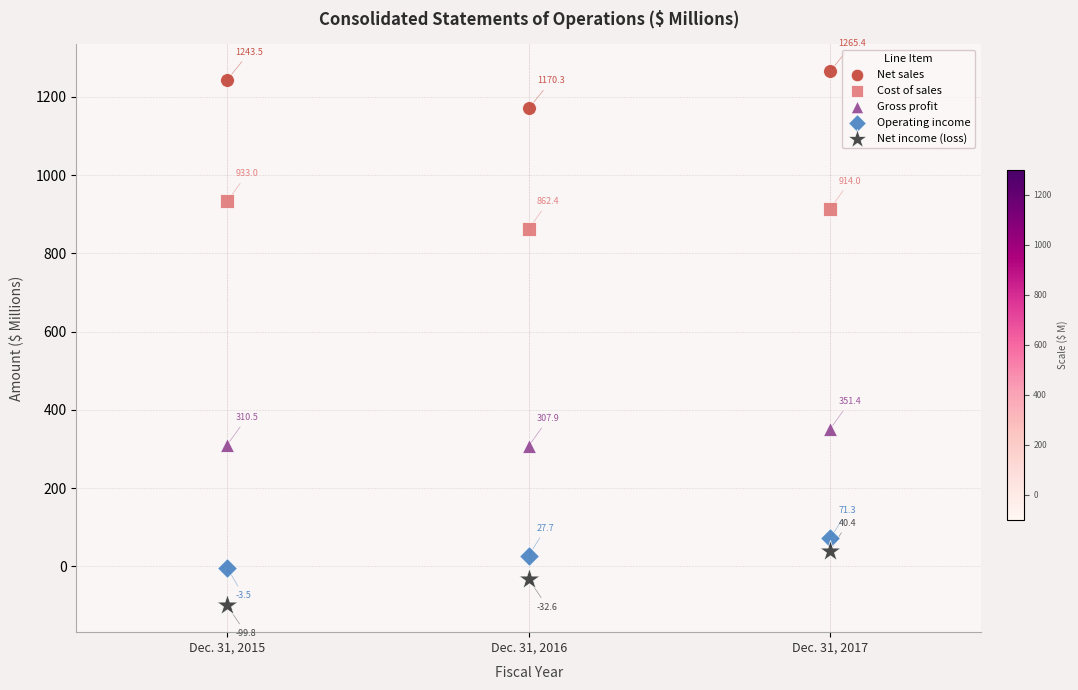

Which series has the largest Y range (max minus min)?

Net income (loss)